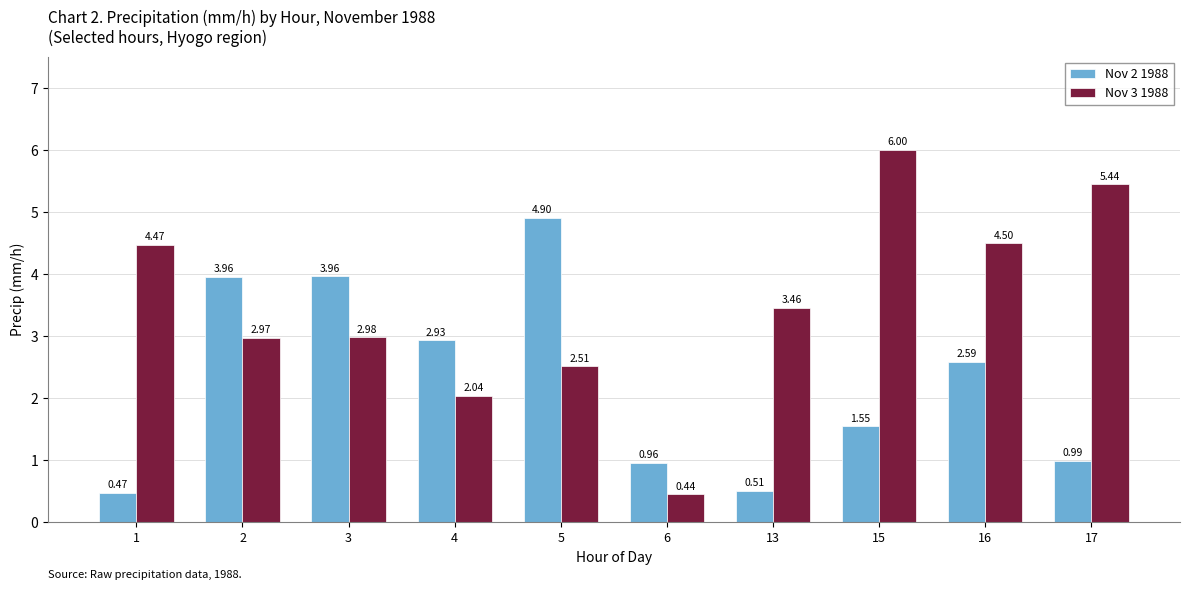

Which series changed the most between 13 and 17?

Nov 3 1988